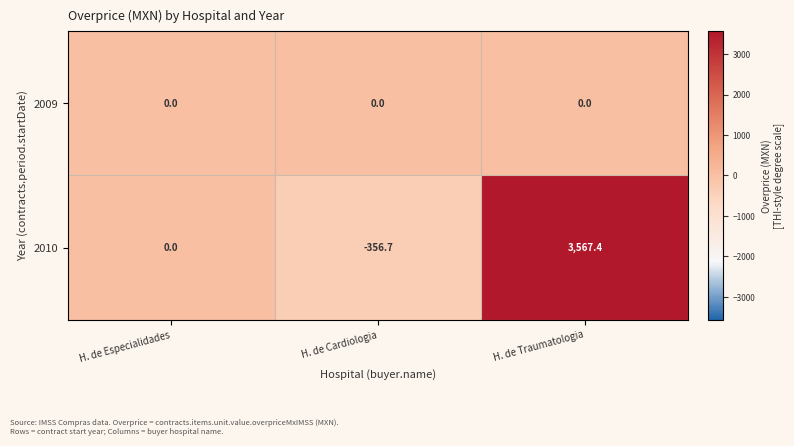

True or false: 2010 has a value of 3567.4 at H. de Traumatologia.

True